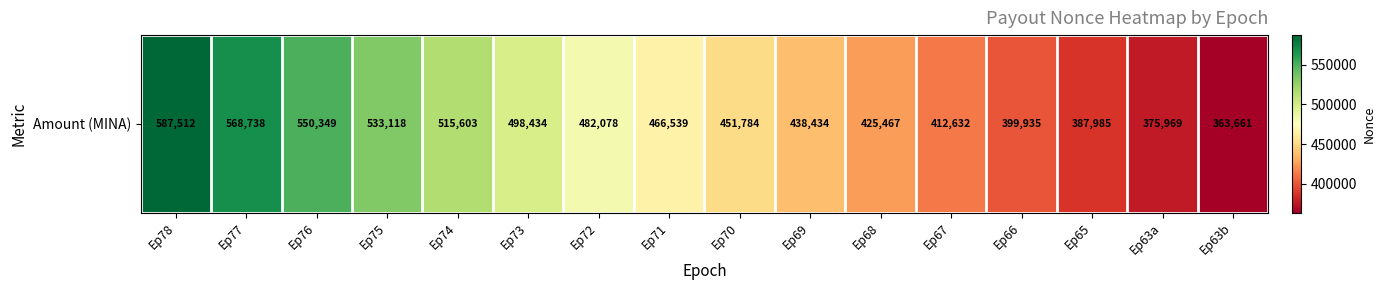

Is it true that the value at Ep75 is 191235?

False